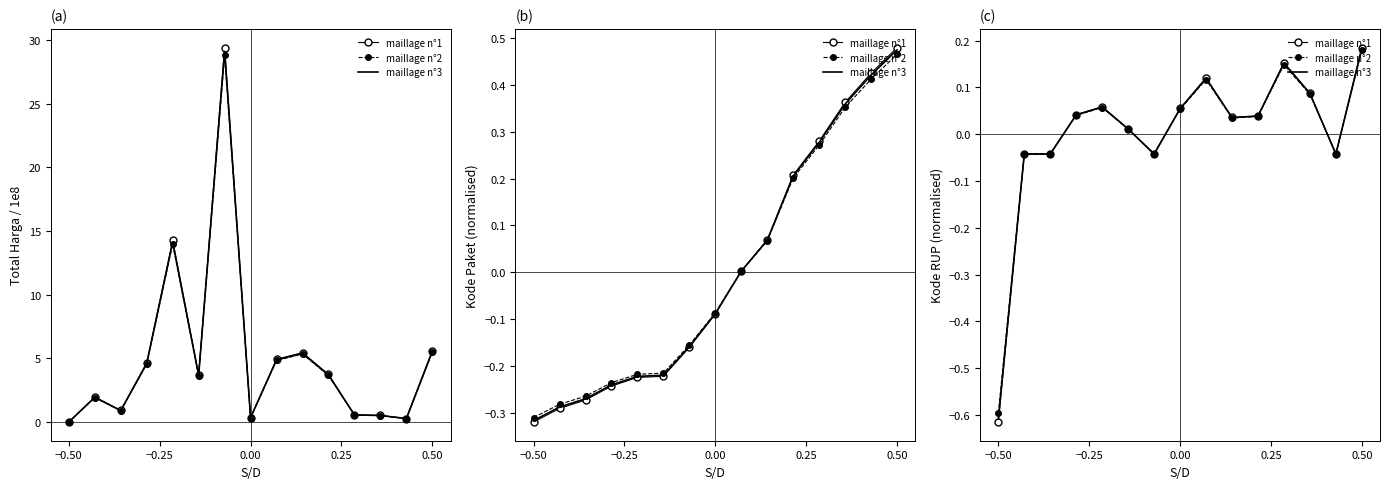

At which category is the sum across all series the highest?

0.50